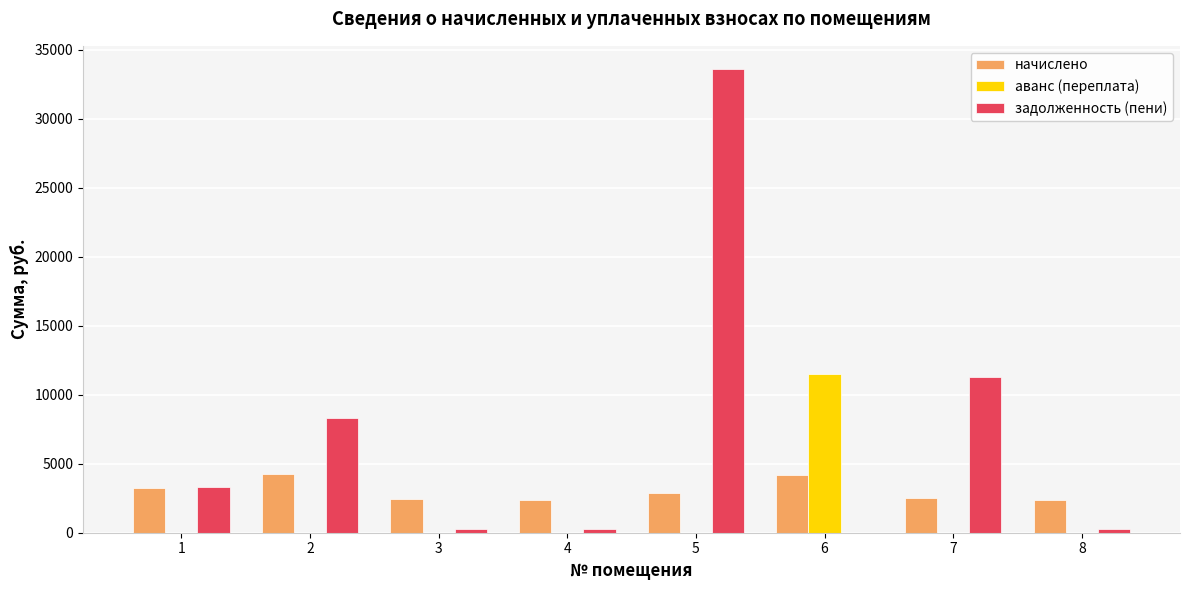

The начислено series shows 2447.0 at 3. True or false?

True